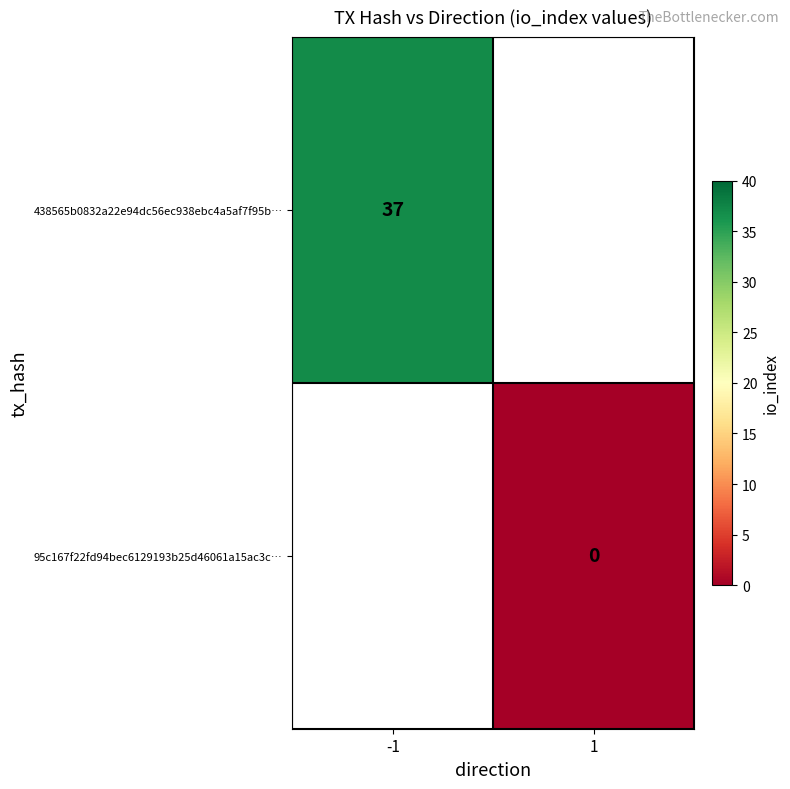

The value of 438565b0832a22e94dc56ec938ebc4a5af7f95b… at -1 is 37. True or false?

True